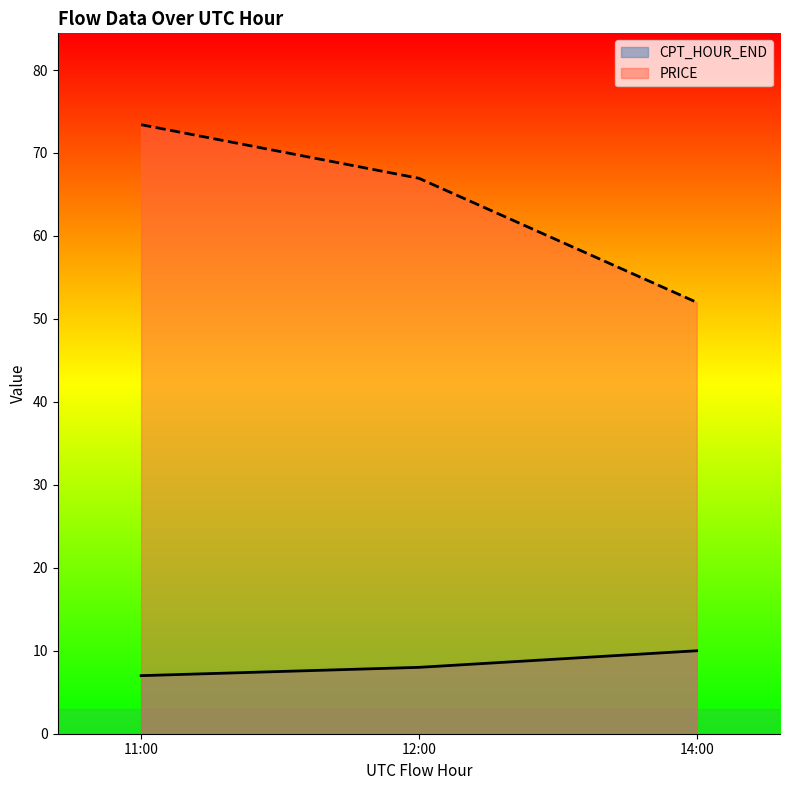

What position from the left is 14:00?

3